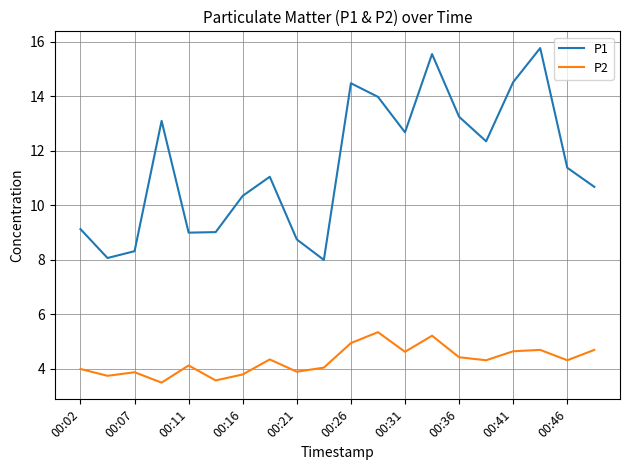

Which series has the widest spread of values?

P1